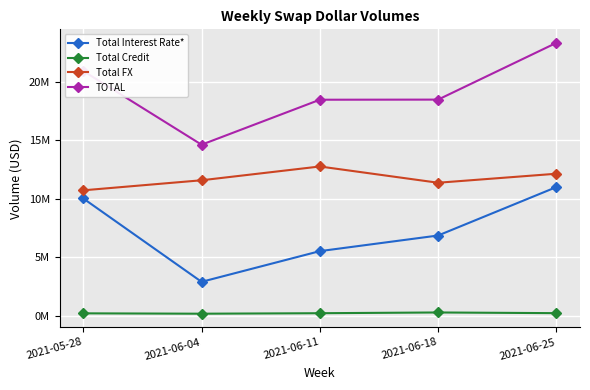

Does the chart have visible grid lines?

Yes